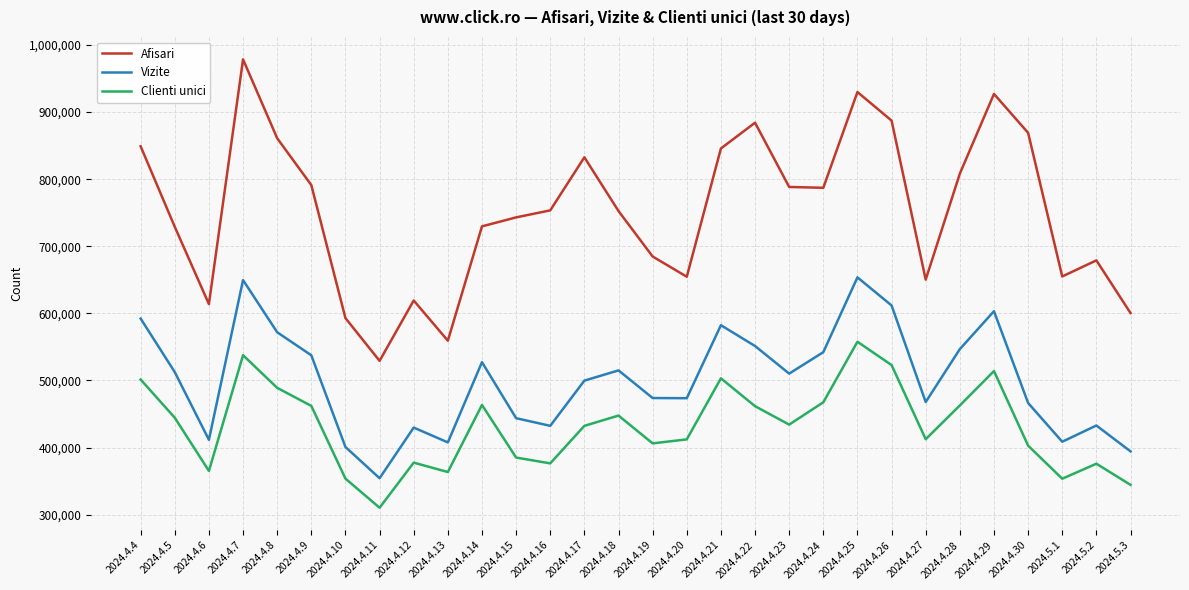

At which category is the sum across all series the highest?

2024.4.7